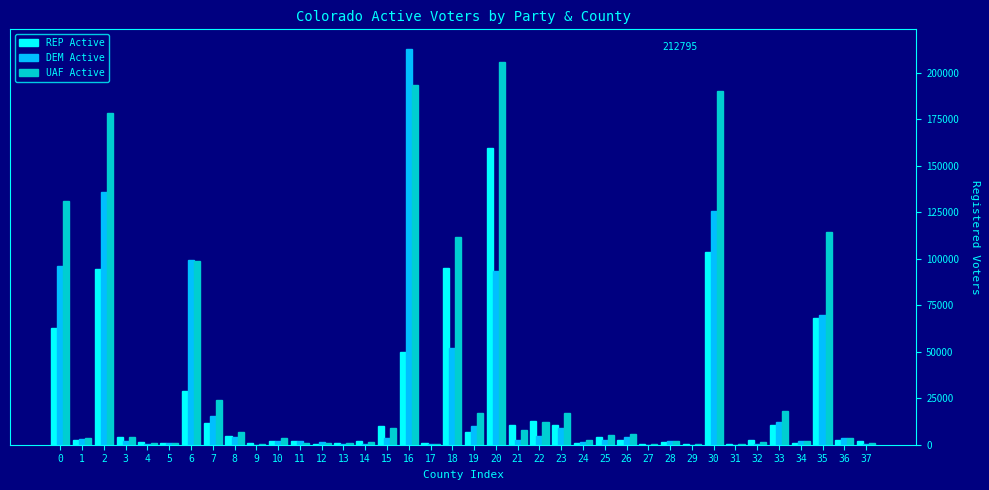

Which series has the largest total across all categories?

UAF Active